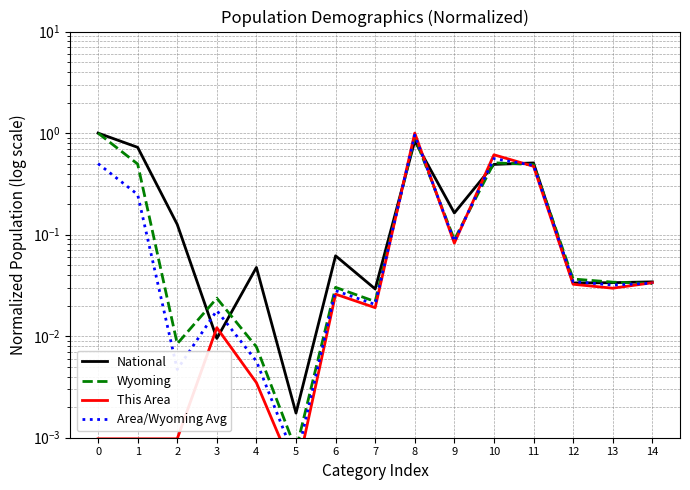

Which series ends up on top after the final intersection of This Area and National?

National